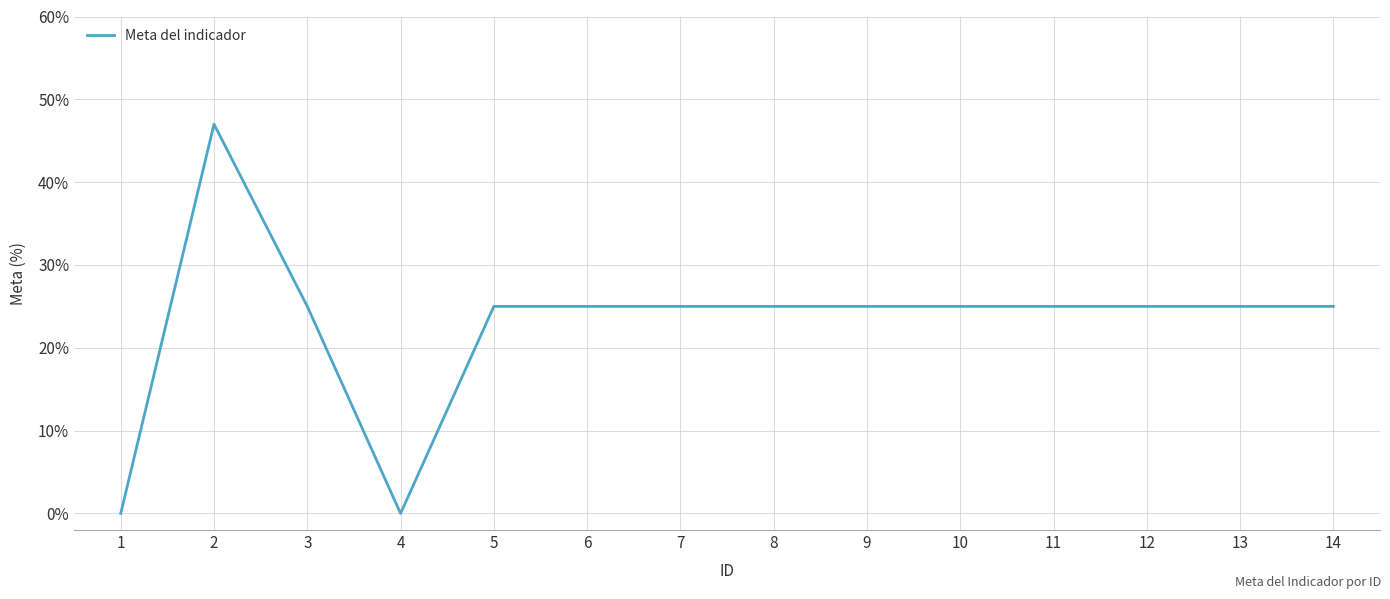

The value at 8 is 33. True or false?

False